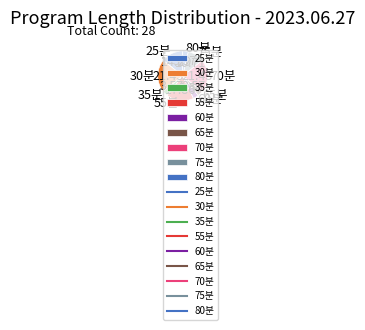

Which has a higher value, 30분 or 75분?

30분